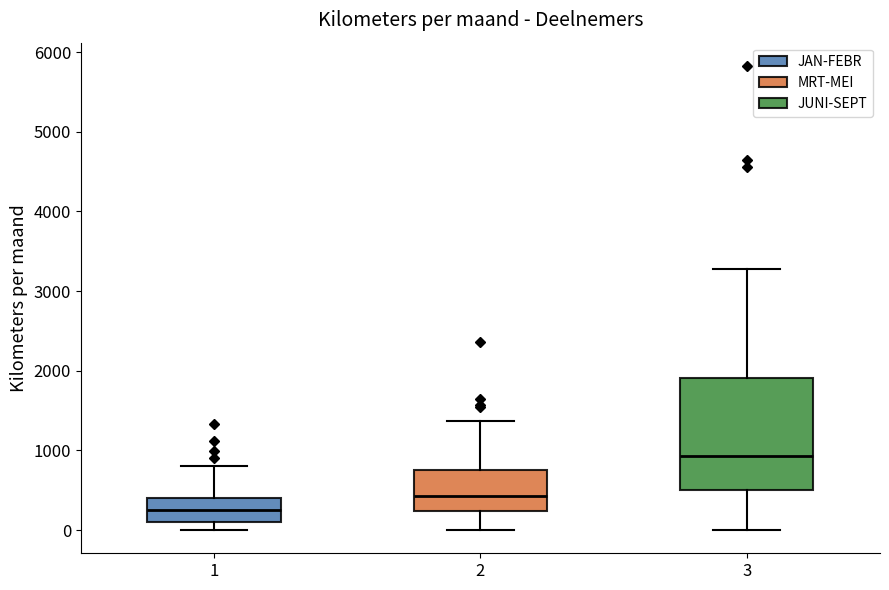

Reading left to right, read every box against the y-axis: the position of its median line, the range the box covers, and the ends of its whiskers. The values are not printed on the chart, so give them approximately, as read against the axis.

1: median 300, box 100 to 400, whiskers 0 to 800
2: median 400, box 200 to 800, whiskers 0 to 1400
3: median 900, box 500 to 1900, whiskers 0 to 3300